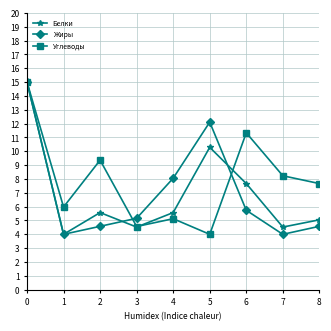

Which series changed the most between 0 and 3?

Белки